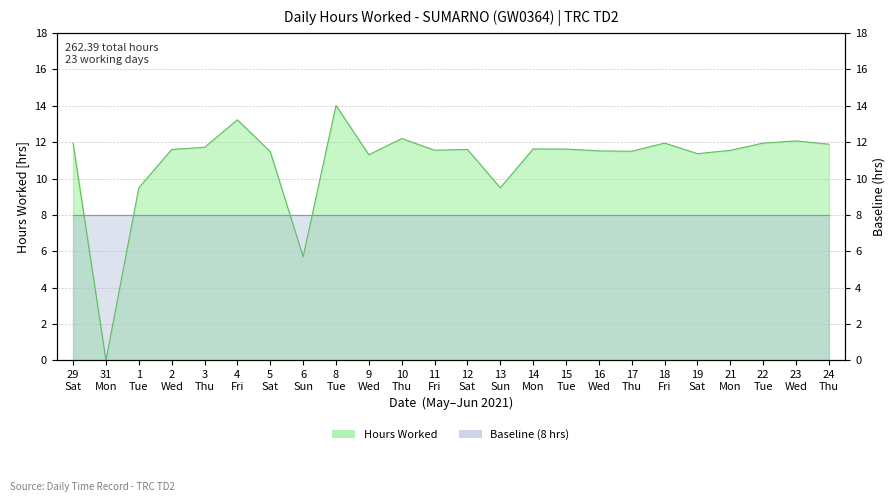

How many lines are shown in the chart?

1